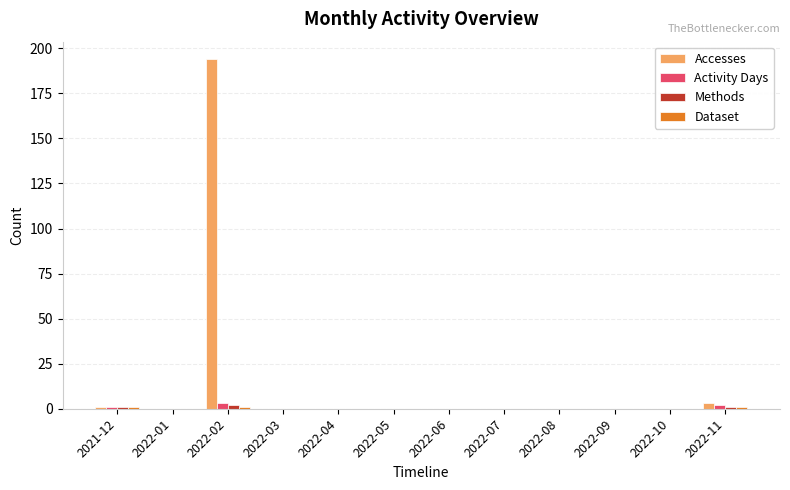

Are the bars grouped side by side (vs. stacked)?

Yes